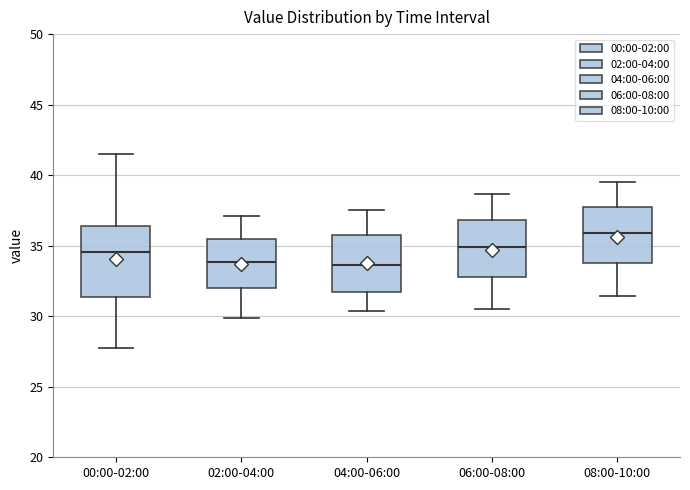

Reading left to right, transcribe this box plot: for each box, give where its median line is, the range the box spans, and where its two whiskers end, as read against the y-axis. The values are not printed on the chart, so give them approximately, as read against the axis.

00:00-02:00: median 34.5, box 31.5 to 36.5, whiskers 27.5 to 41.5
02:00-04:00: median 34.0, box 32.0 to 35.5, whiskers 30.0 to 37.0
04:00-06:00: median 33.5, box 31.5 to 35.5, whiskers 30.5 to 37.5
06:00-08:00: median 35.0, box 33.0 to 37.0, whiskers 30.5 to 38.5
08:00-10:00: median 36.0, box 34.0 to 38.0, whiskers 31.5 to 39.5